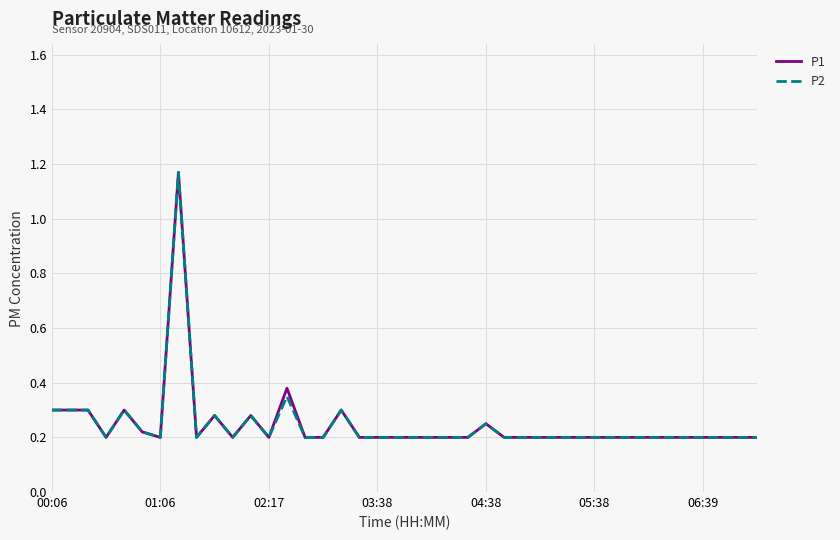

Reading left to right, transcribe all the data shown in this chart.

P1: 0.3	0.3	0.3	0.2	0.3	0.2	0.2	1.2	0.2	0.3	0.2	0.3	0.2	0.4	0.2	0.2	0.3	0.2	0.2	0.2	0.2	0.2	0.2	0.2	0.2	0.2	0.2	0.2	0.2	0.2	0.2	0.2	0.2	0.2	0.2	0.2	0.2	0.2	0.2	0.2
P2: 0.3	0.3	0.3	0.2	0.3	0.2	0.2	1.2	0.2	0.3	0.2	0.3	0.2	0.3	0.2	0.2	0.3	0.2	0.2	0.2	0.2	0.2	0.2	0.2	0.2	0.2	0.2	0.2	0.2	0.2	0.2	0.2	0.2	0.2	0.2	0.2	0.2	0.2	0.2	0.2